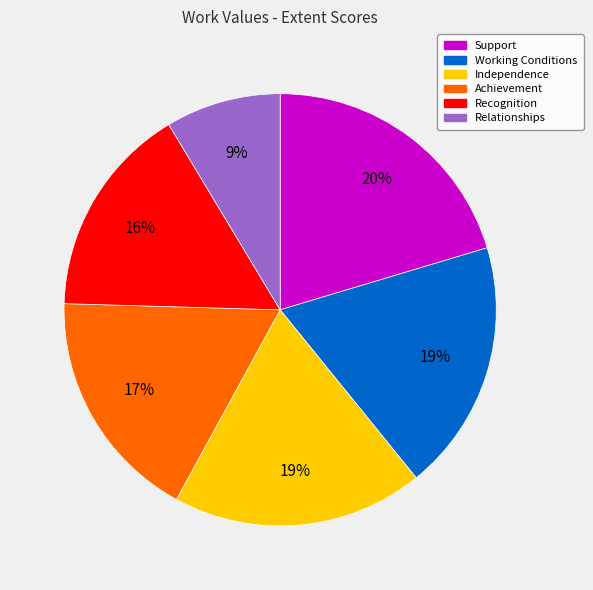

What is the smallest slice in the pie chart?

Relationships